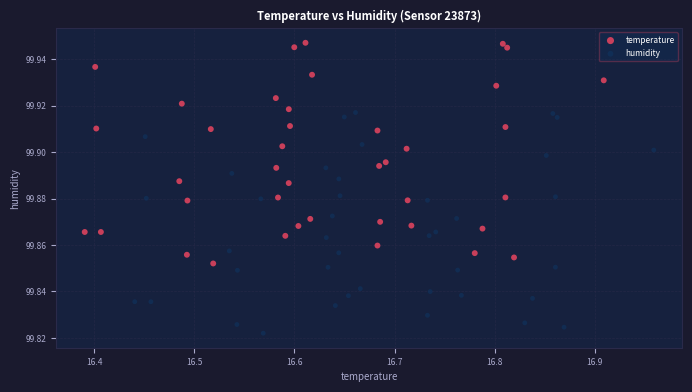

What are all the series names shown in the legend?

temperature, humidity